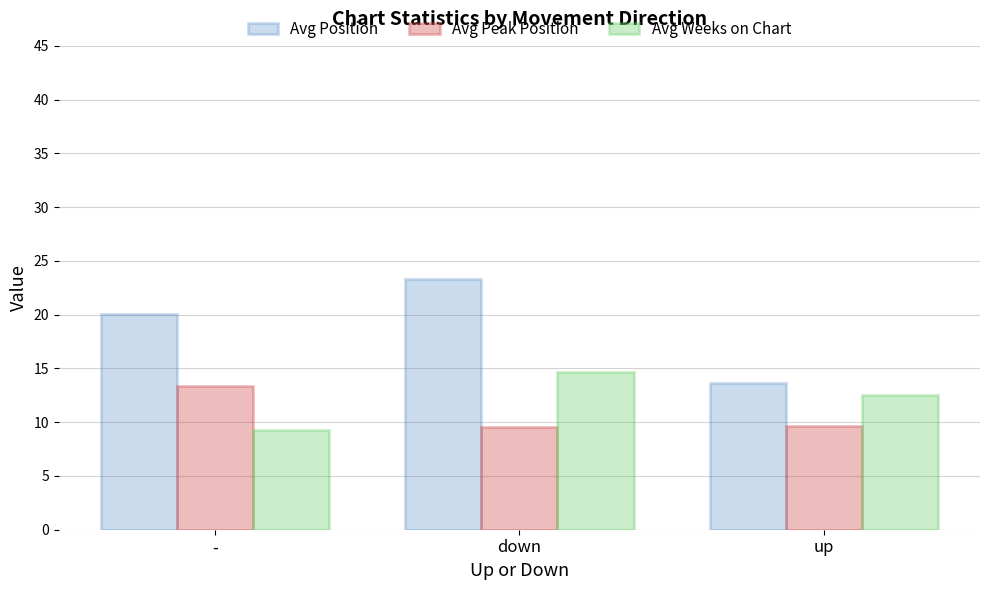

What is the lowest value of the Avg Position series?

13.6